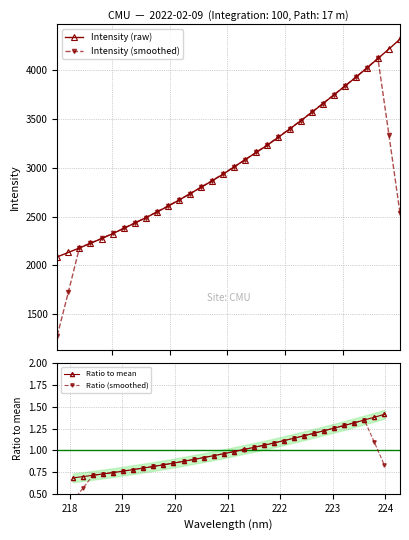

What is the highest value of the Intensity (raw) series?

4320.0